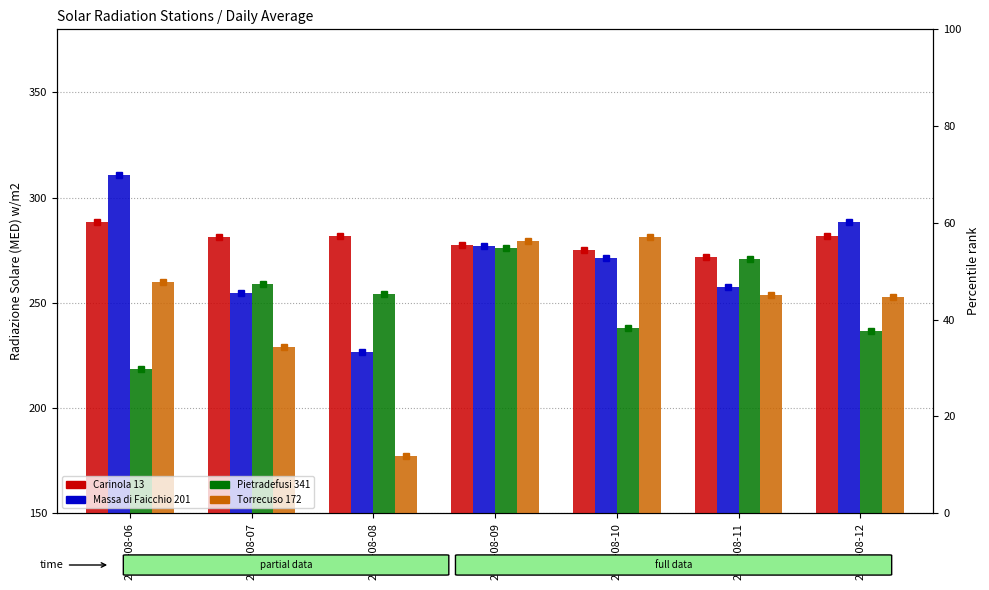

What are all the series names shown in the legend?

Carinola 13, Massa di Faicchio 201, Pietradefusi 341, Torrecuso 172